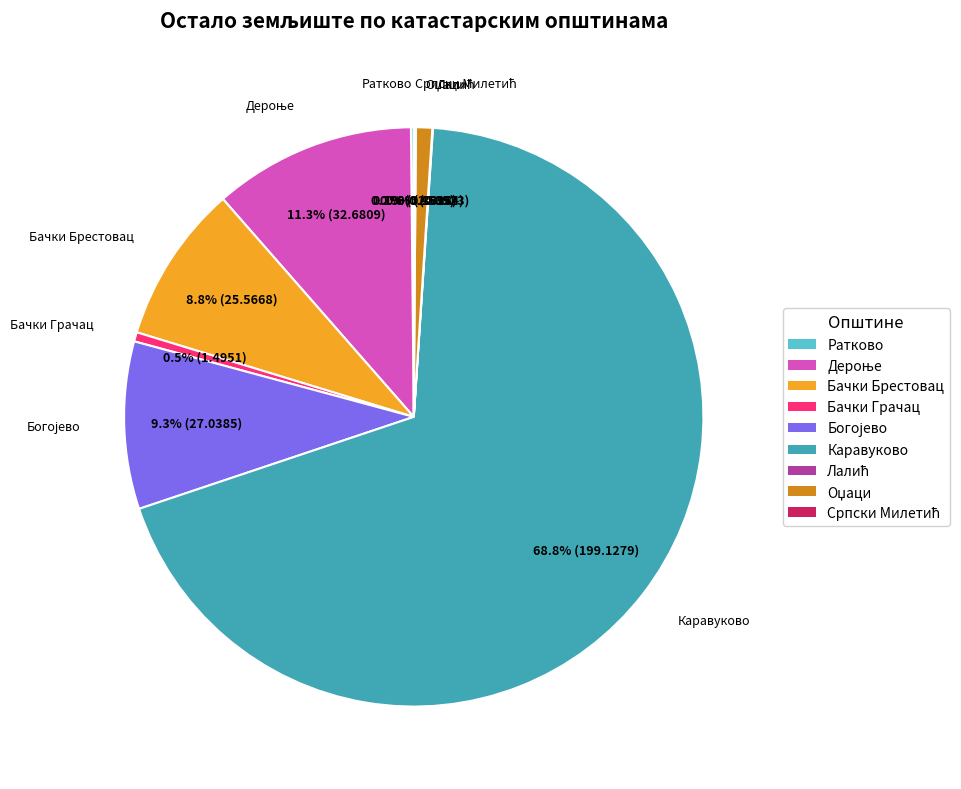

What portion of the pie excludes Бачки Грачац?

99.5%